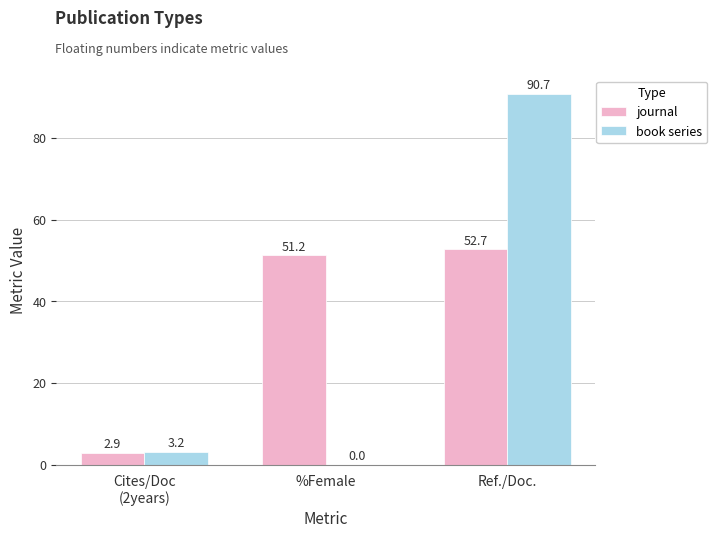

Are the bars horizontal?

No